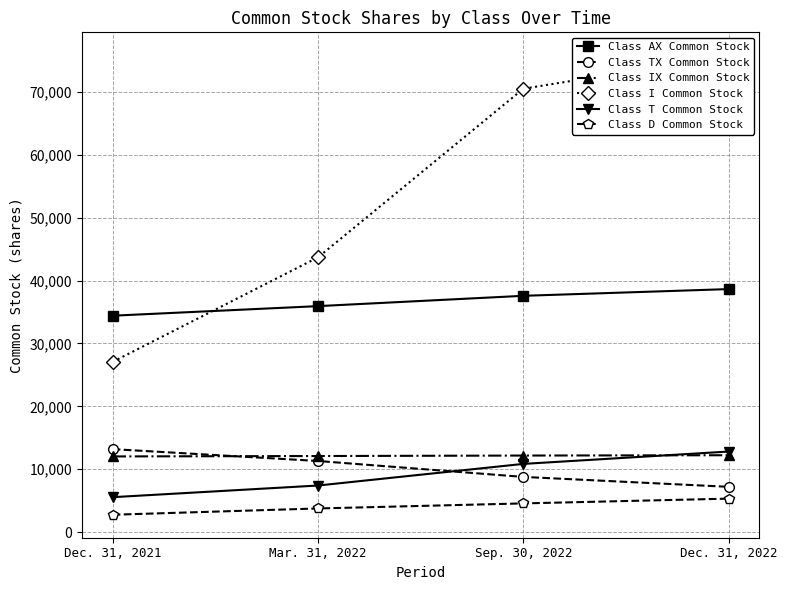

What is the smallest value displayed?

2756